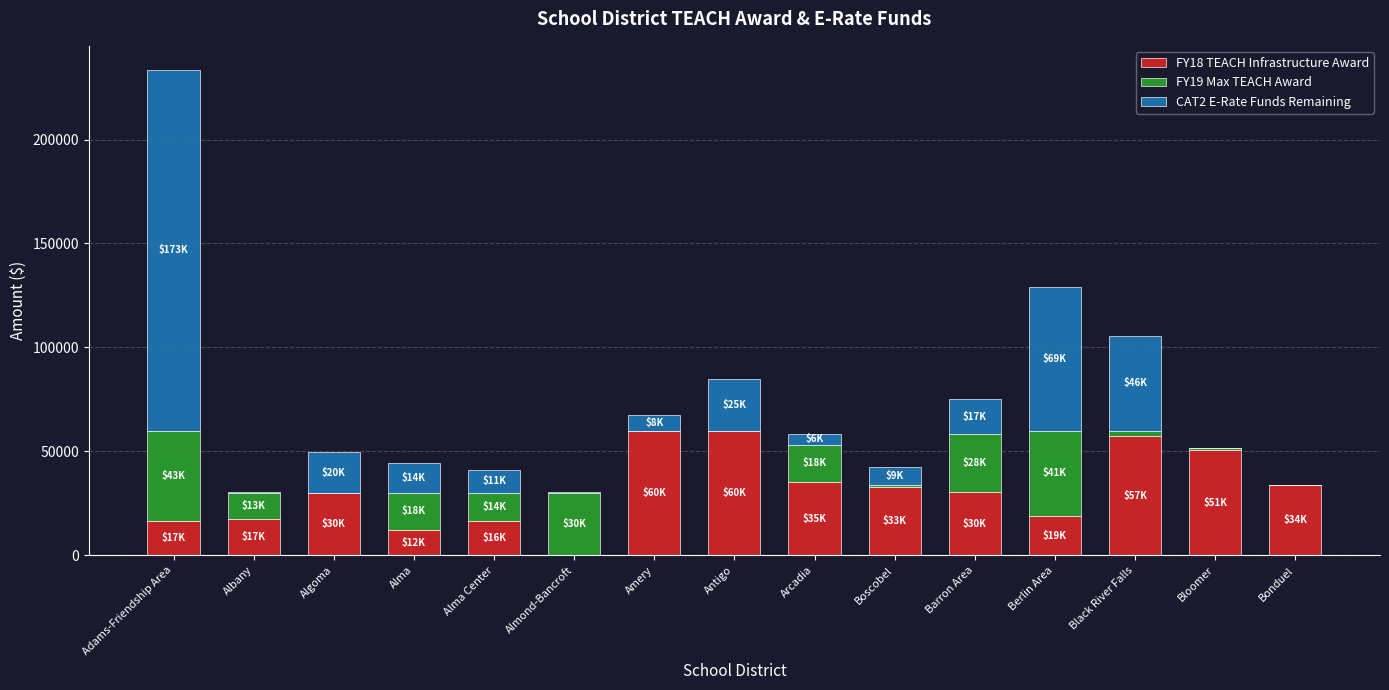

What is the sum of the FY18 TEACH Infrastructure Award values at Boscobel and Bonduel?

66769.6